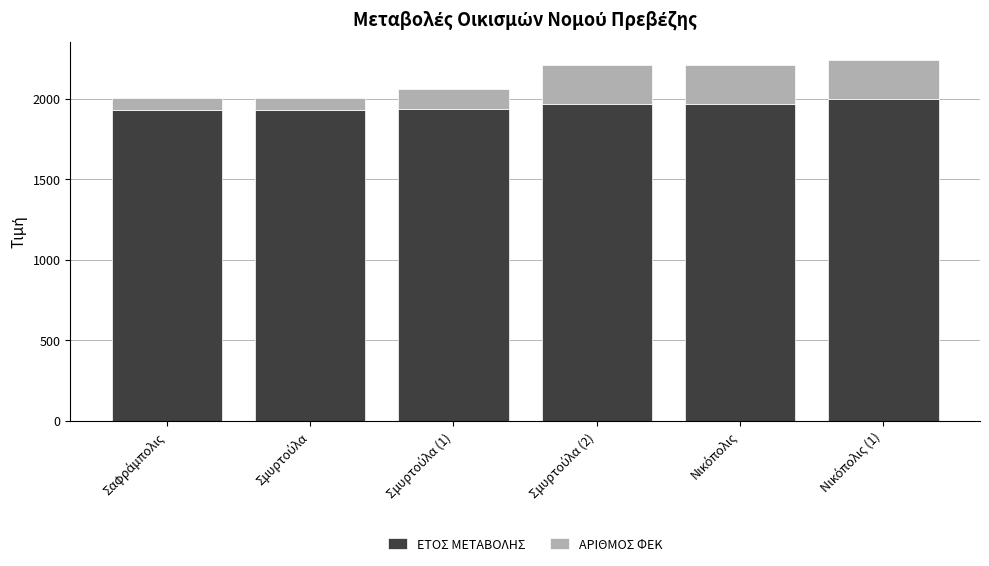

How many bars are there in total?

6